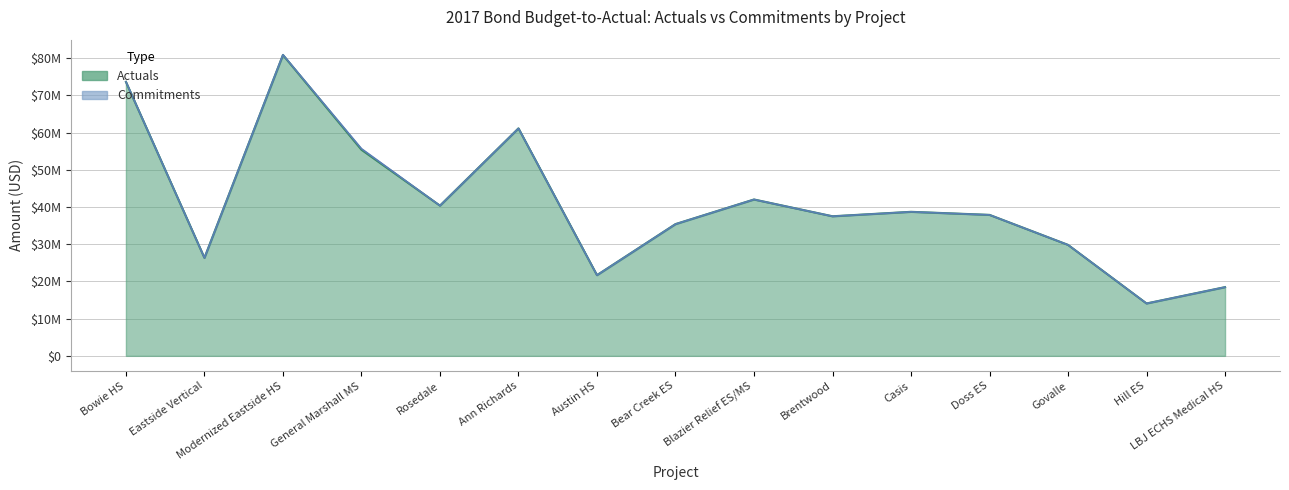

What is the average value?

40886220